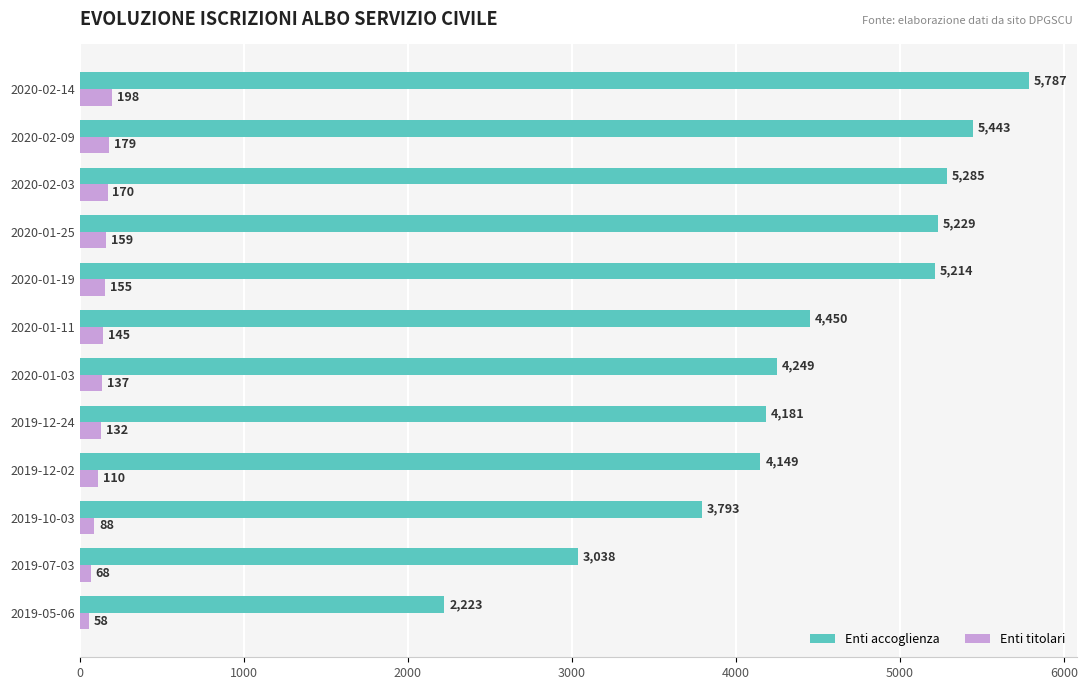

At which label is Enti titolari closest to 128?

2019-12-24